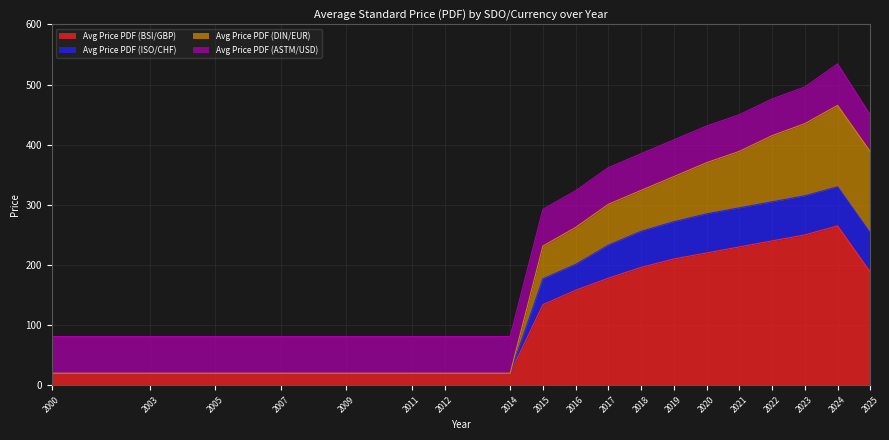

At which category does Avg Price PDF (ISO/CHF) reach its first local peak?

2024